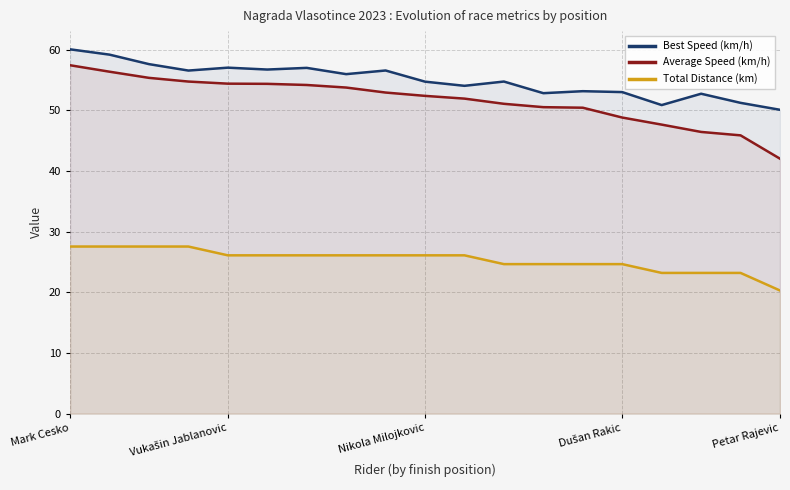

Which series has the largest total across all categories?

Best Speed (km/h)